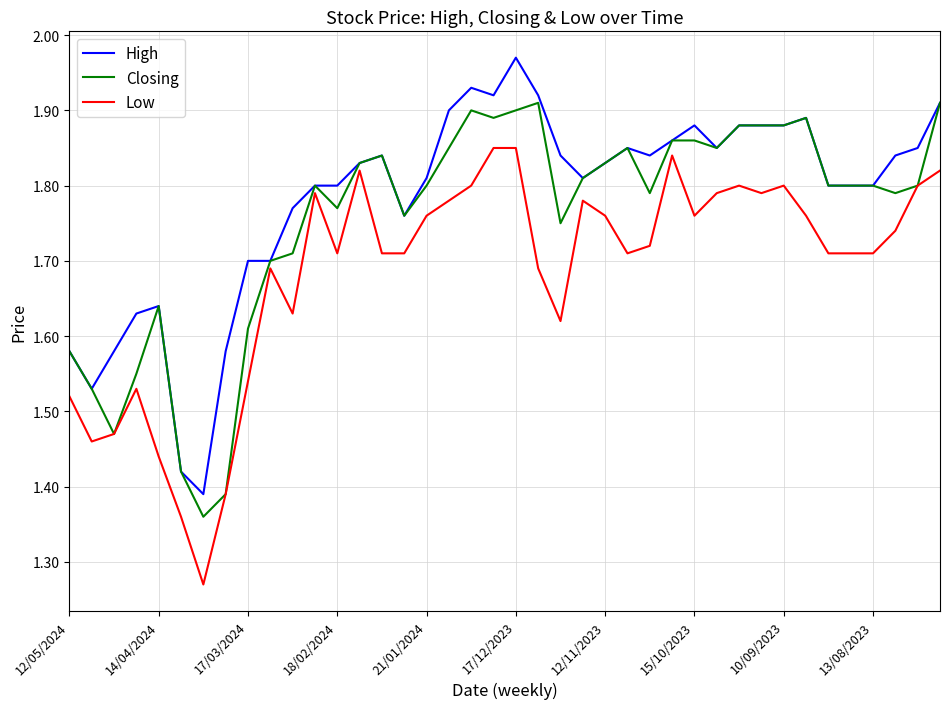

Rank the series by their average value, from highest to lowest.

High, Closing, Low